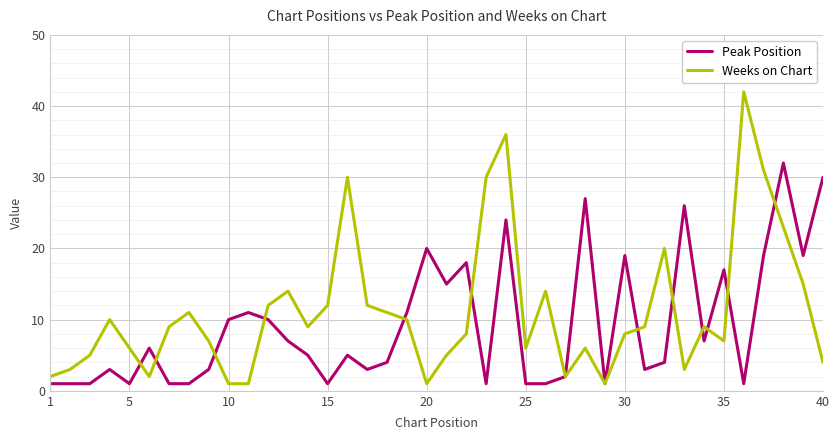

What is the sum of all Peak Position values?

372